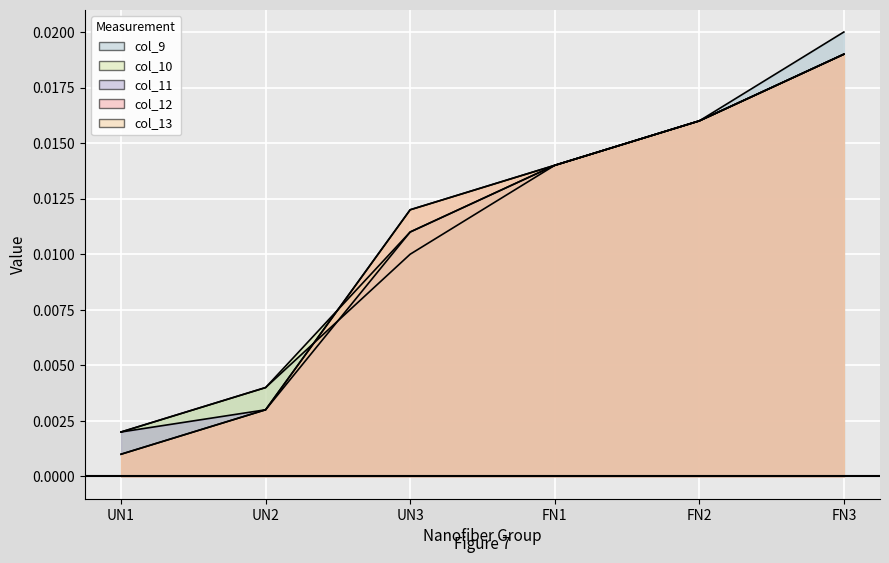

What is the total value across all series at FN2?

0.1